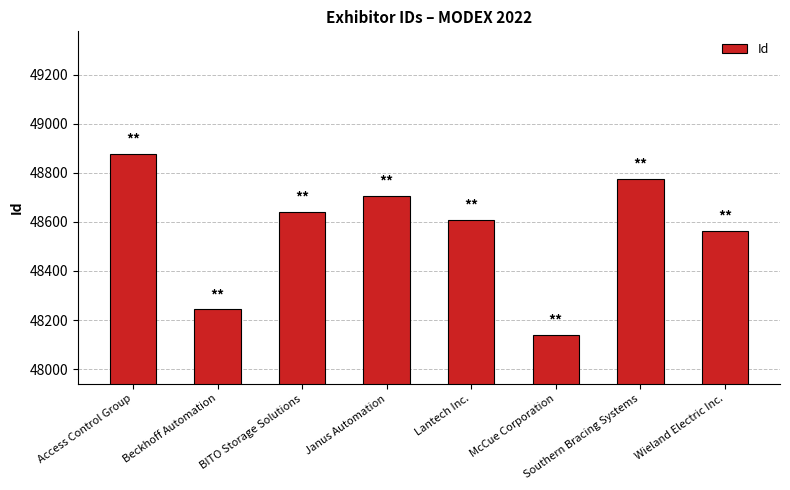

Reading right to left, what are all the values shown in this chart?

48563	48775	48140	48607	48707	48642	48243	48878